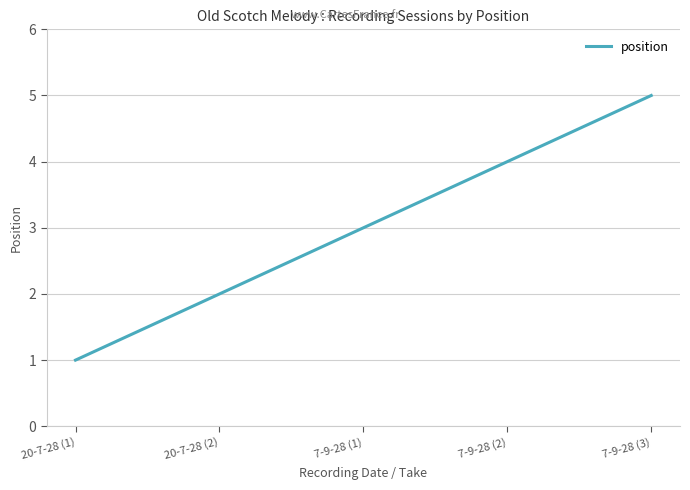

What is the difference between the maximum and minimum values?

4.0